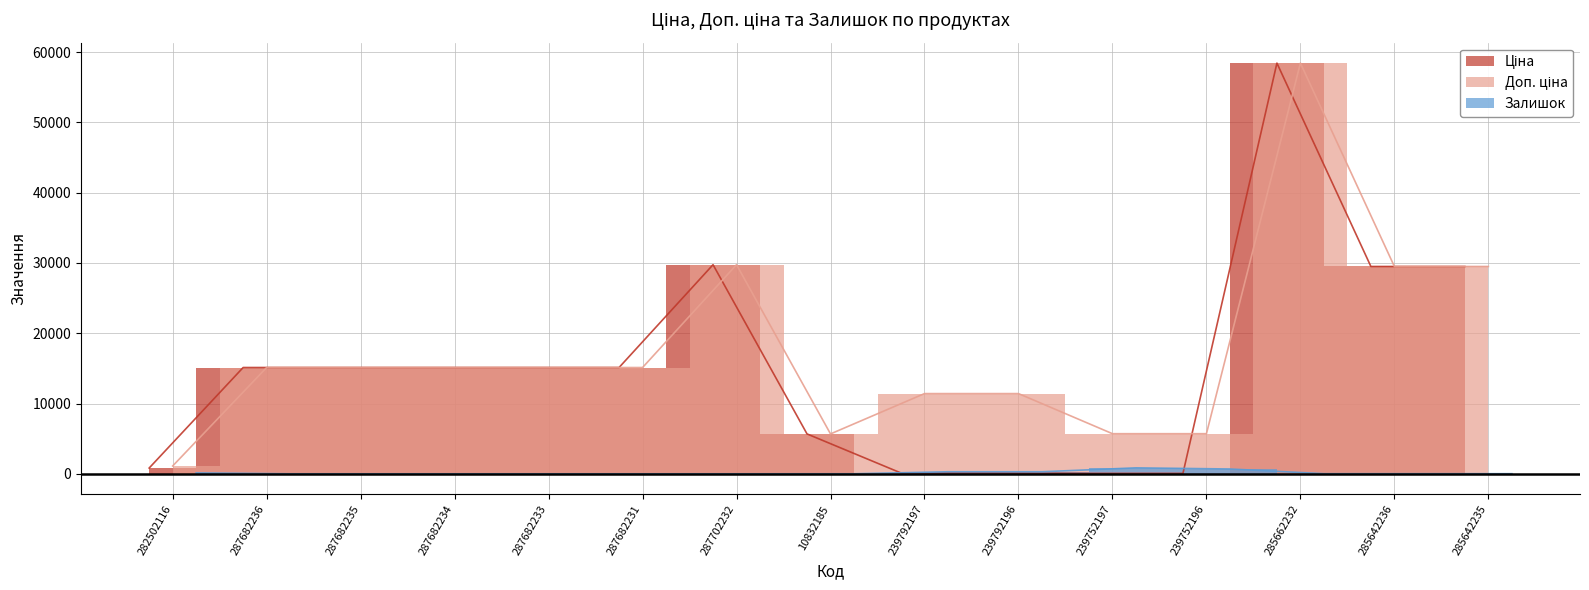

How many lines are shown in the chart?

3